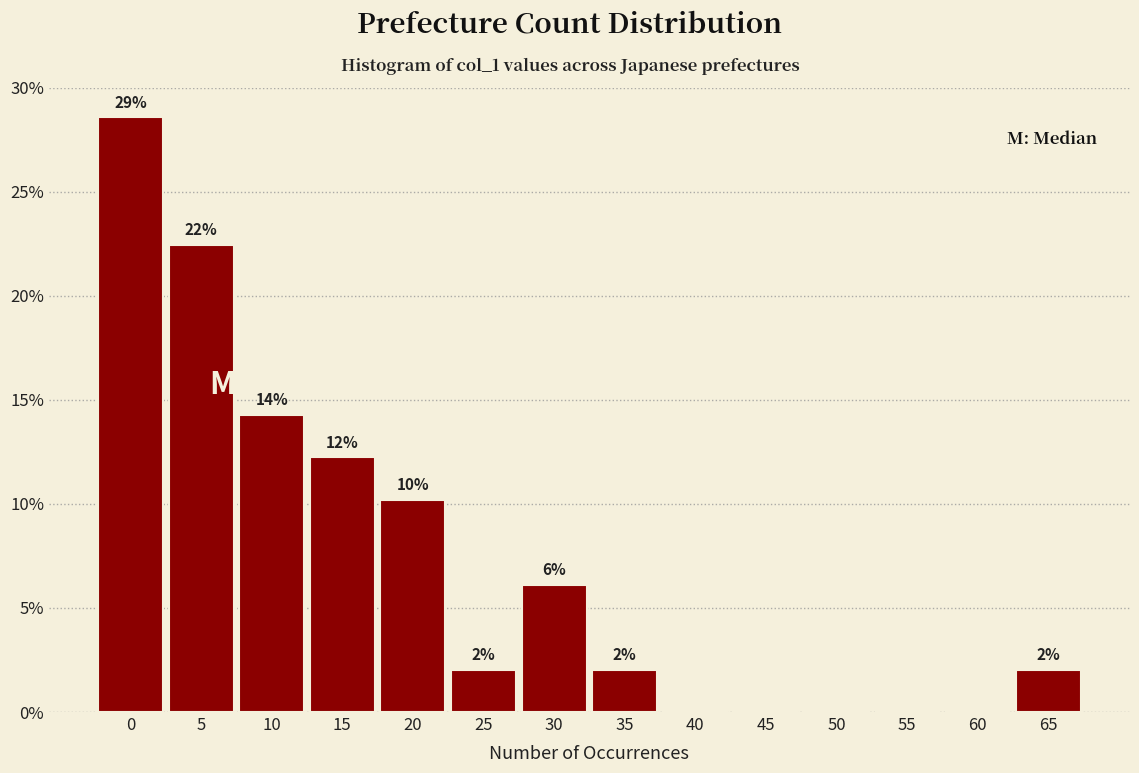

Are the bars horizontal?

No